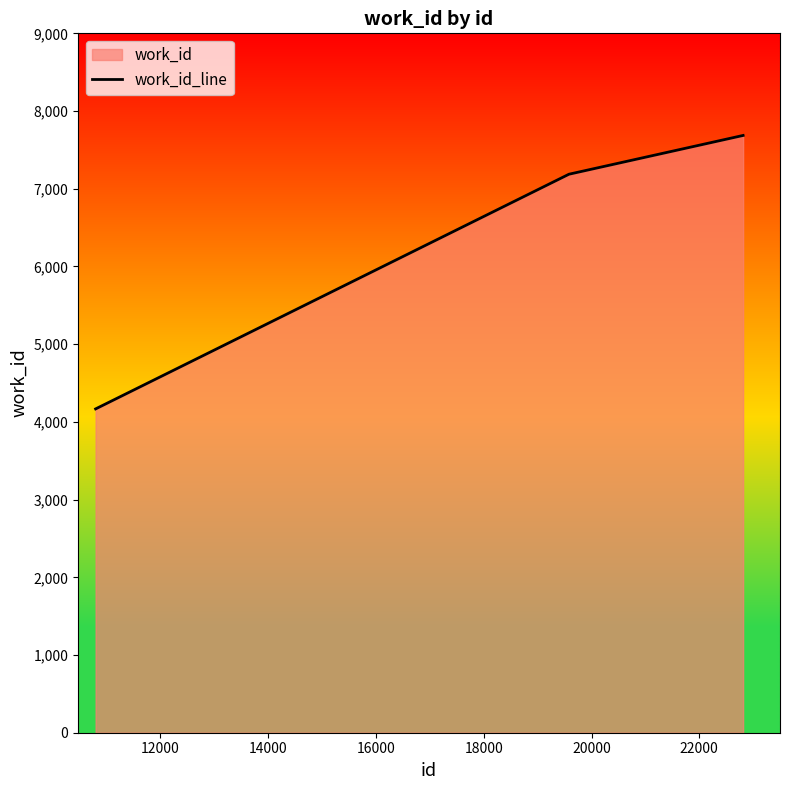

What is the minimum value shown in the chart?

4167